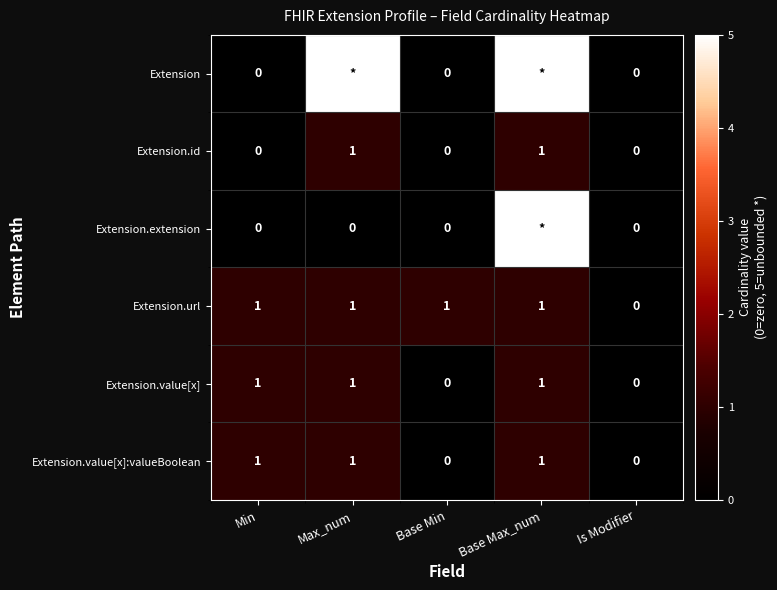

What is the sum of all Extension.value[x] values?

3